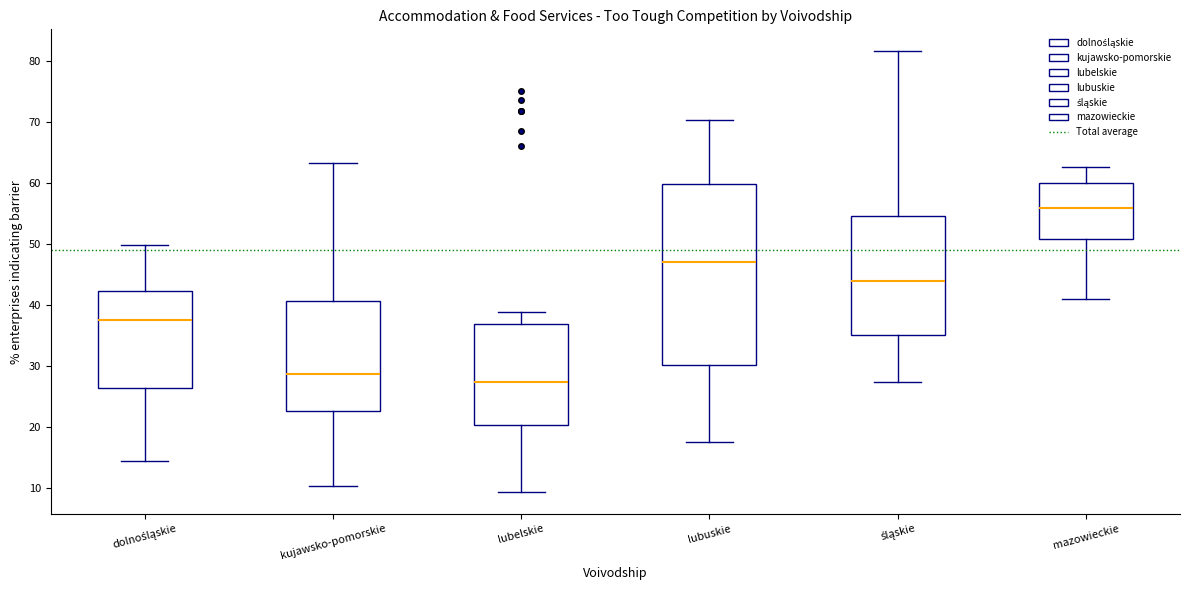

Which box has the highest median line?

mazowieckie